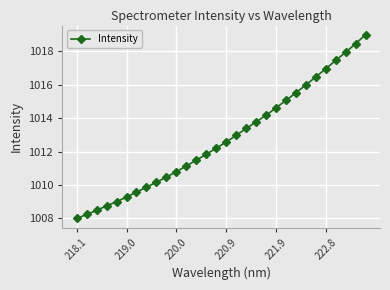

What is the greatest value displayed?

1019.0